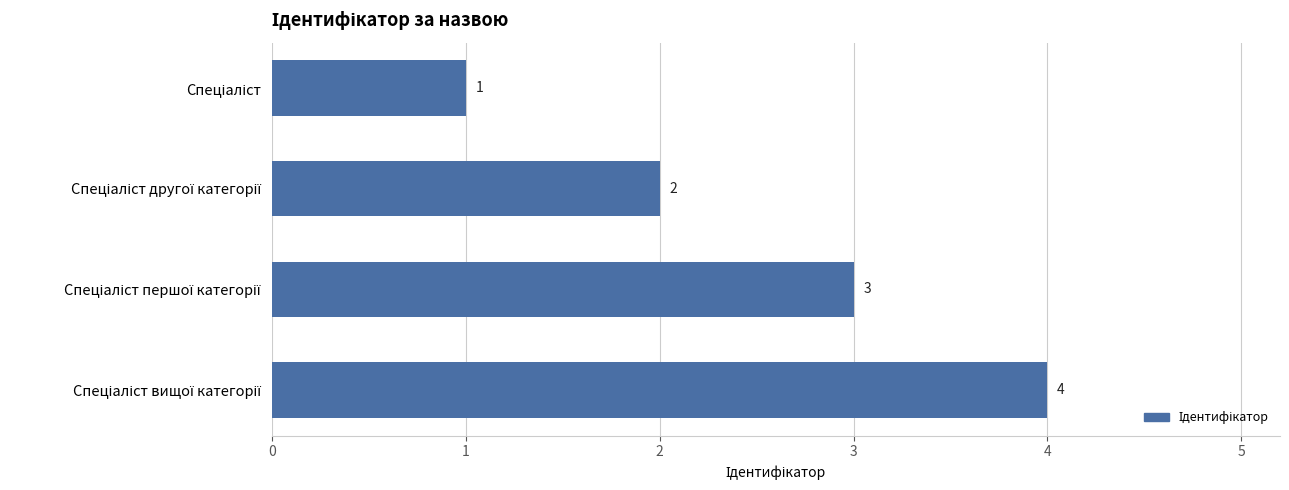

What is the value of the 4th bar from the top?

4